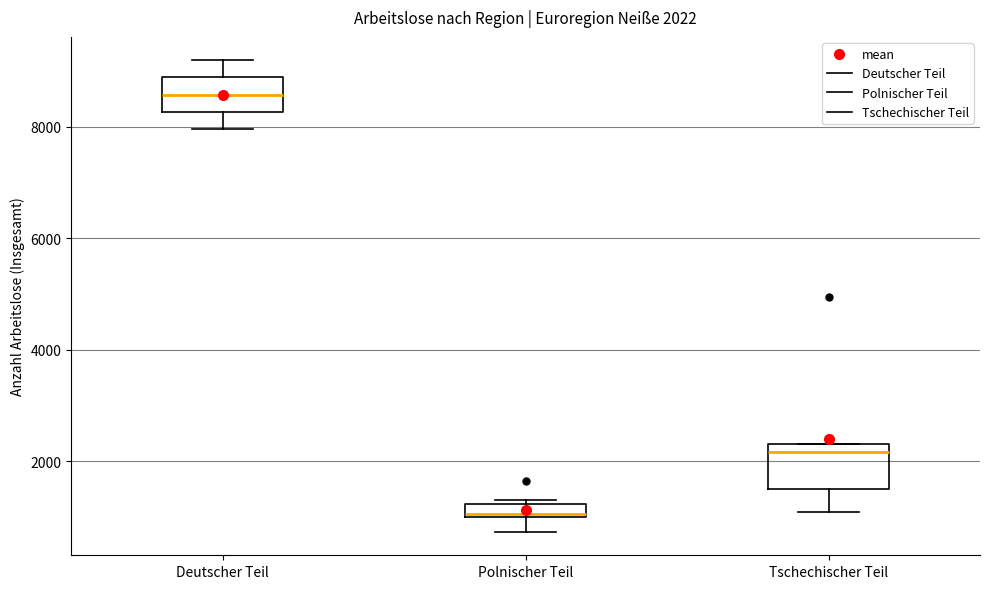

Which box has the lowest median line?

Polnischer Teil